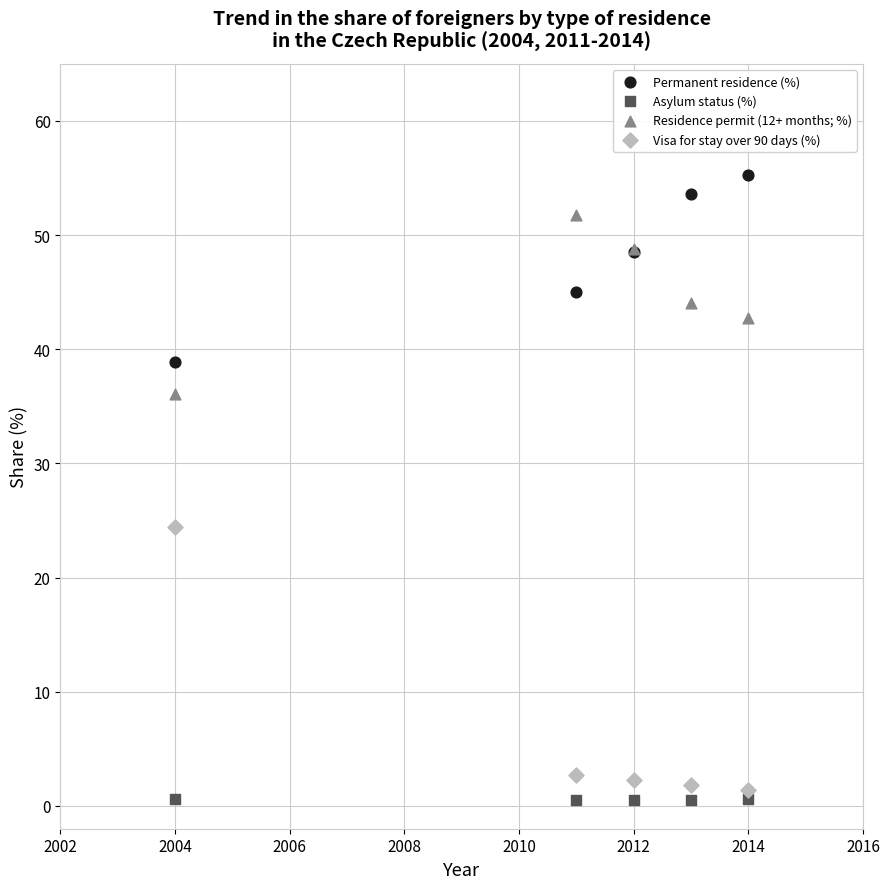

What are all the series names shown in the legend?

Permanent residence (%), Asylum status (%), Residence permit (12+ months; %), Visa for stay over 90 days (%)